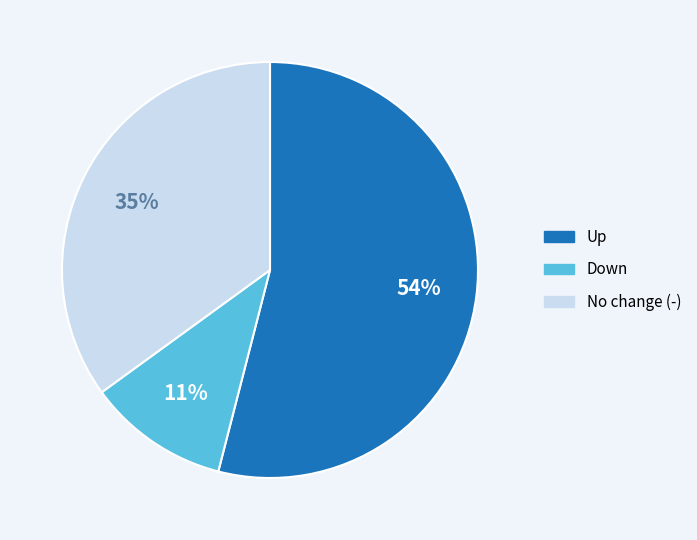

Is there a majority slice in this chart?

Yes